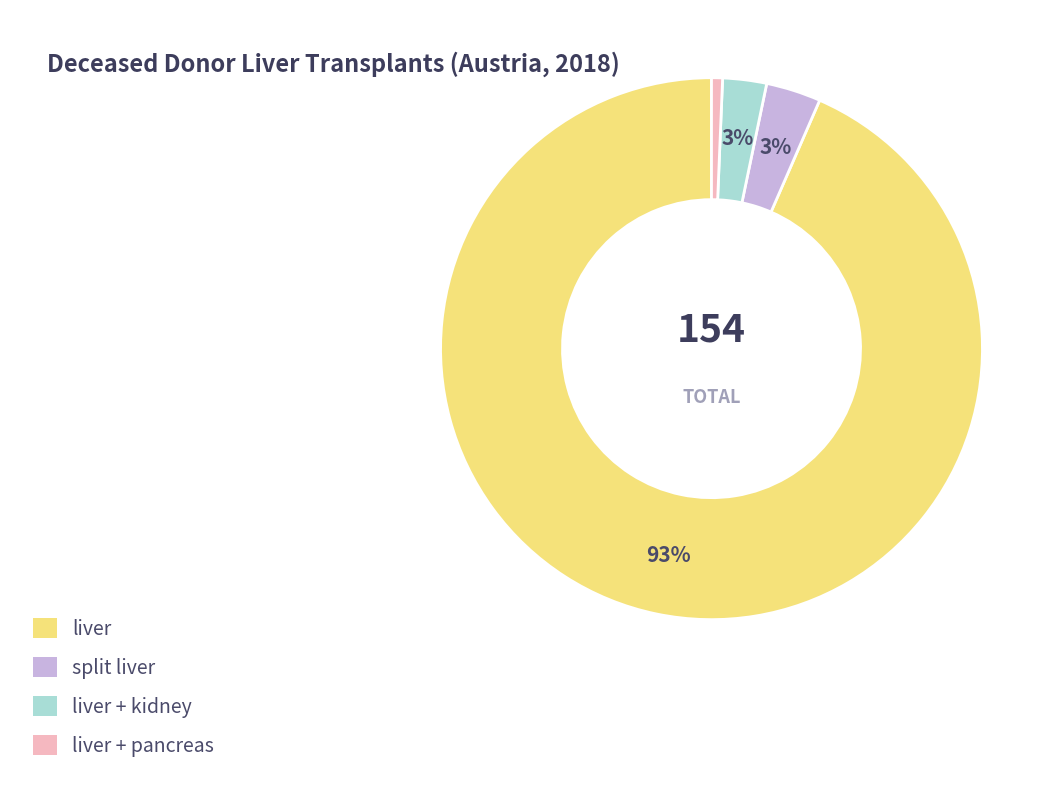

Is there a majority slice in this chart?

Yes